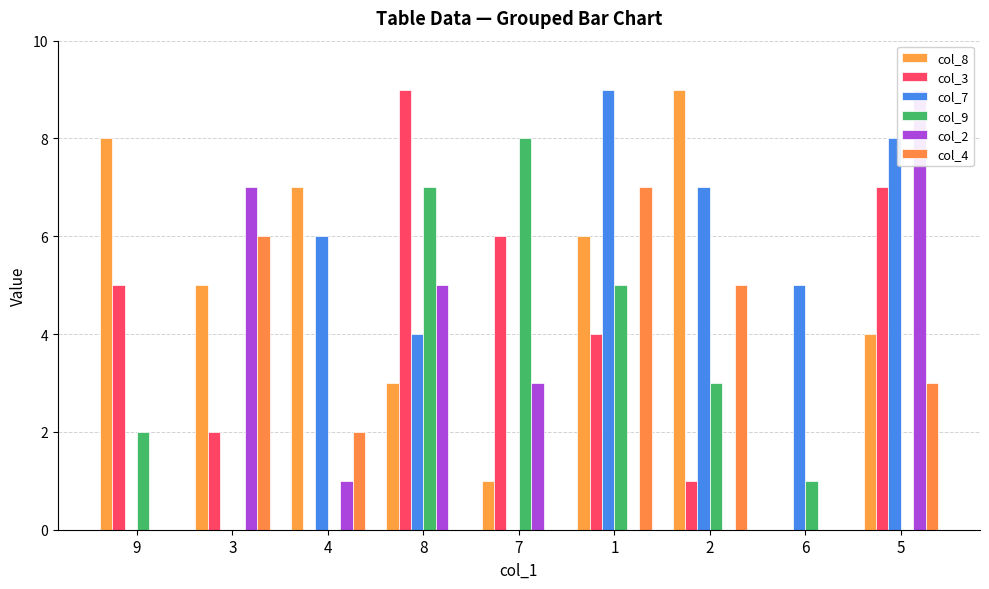

List the series in order of their peak value, highest first.

col_8, col_3, col_7, col_2, col_9, col_4